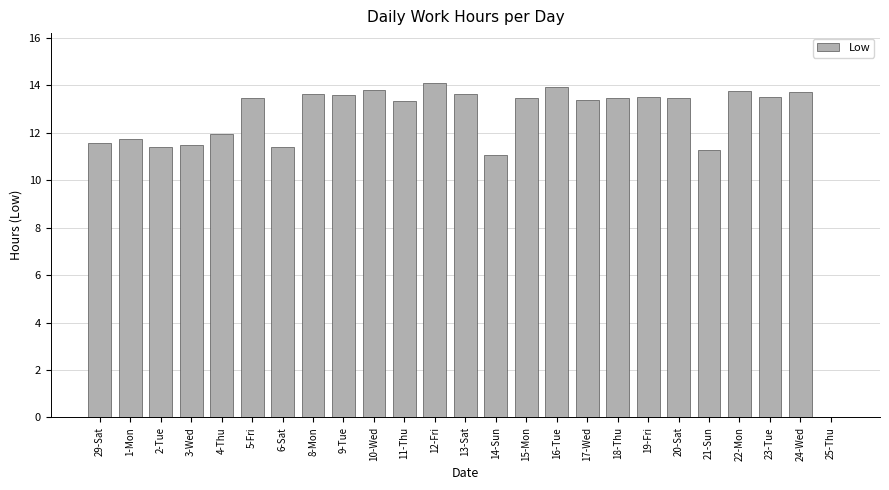

What is the greatest value displayed?

14.1